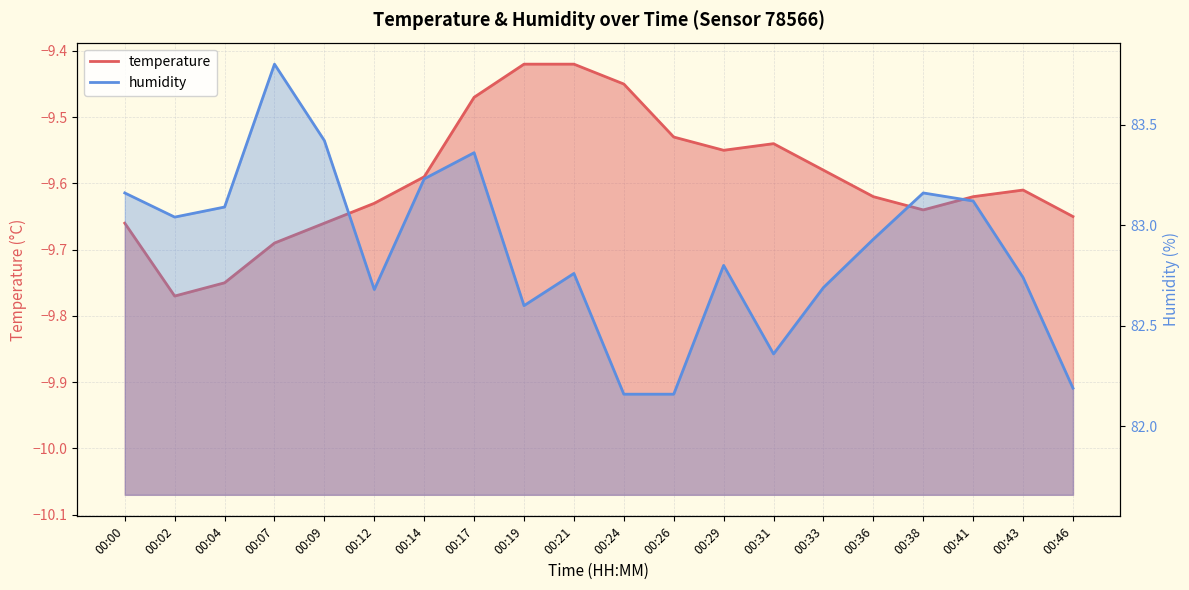

What value does the humidity series have at 00:31?

82.4